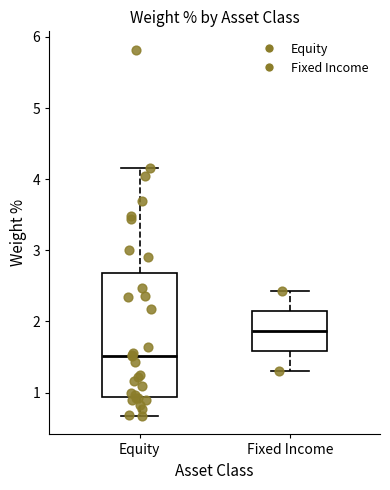

Which box is the tallest, from its lower edge to its upper edge?

Equity